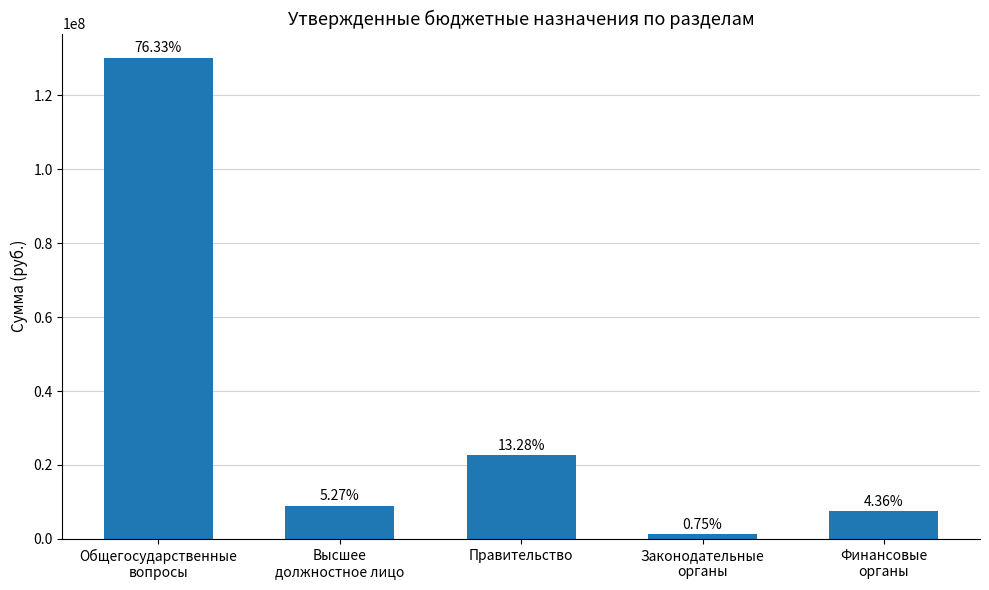

What position from the left is Высшее
должностное лицо?

2